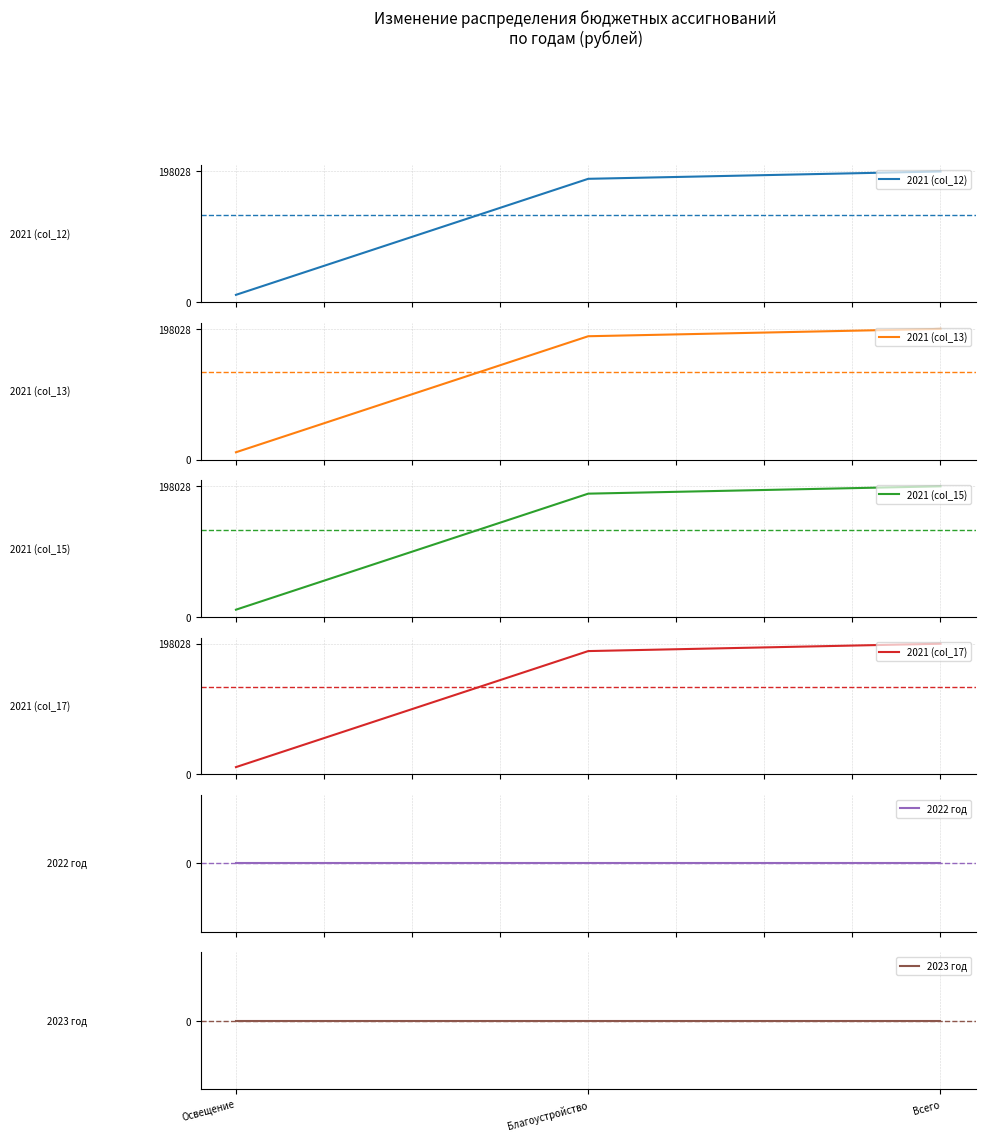

Which category has the lowest value in the 2021 (col_15) series?

Освещение